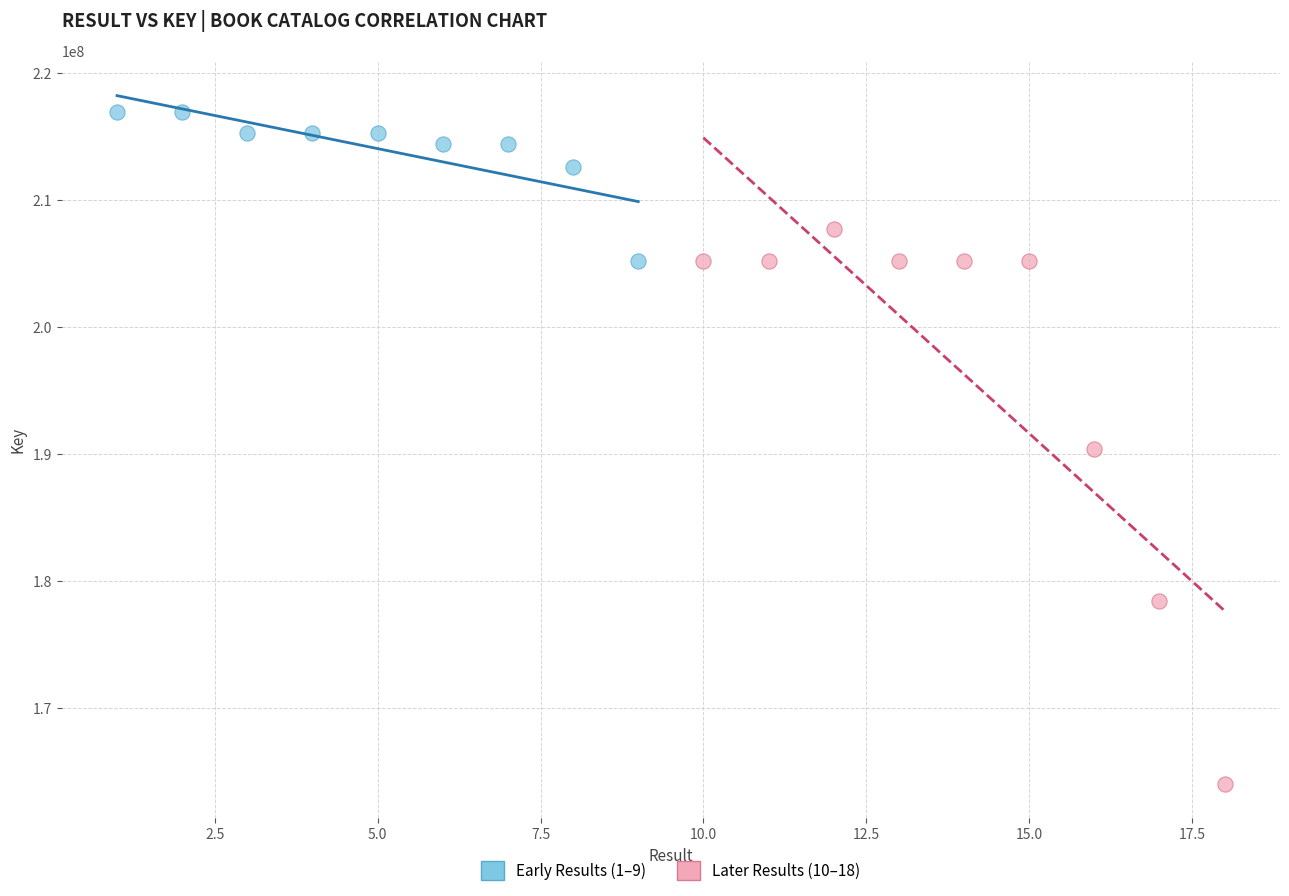

Which series contains the lowest Y value?

Later Results (10–18)